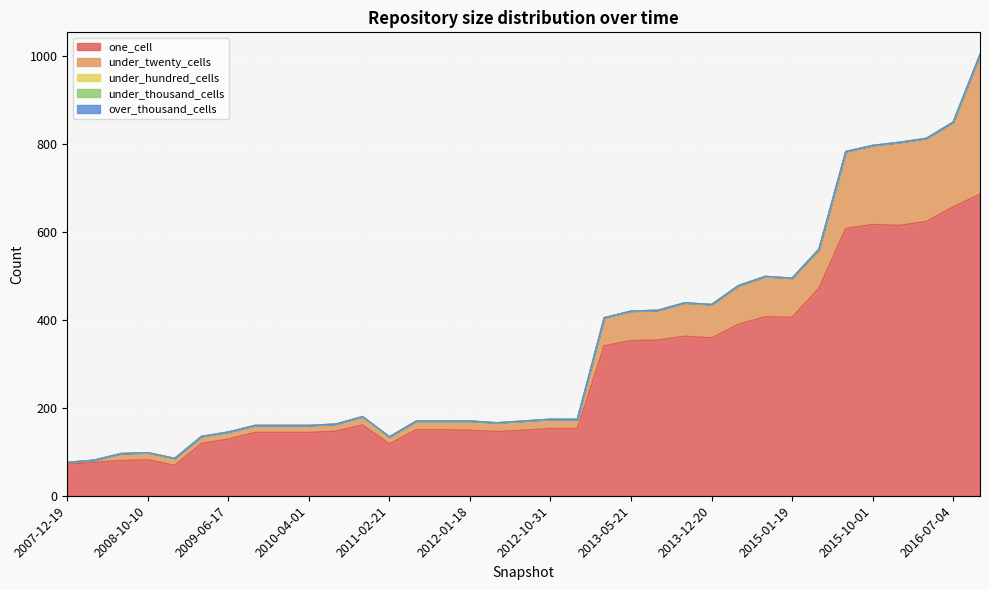

Which series has the largest total across all categories?

one_cell